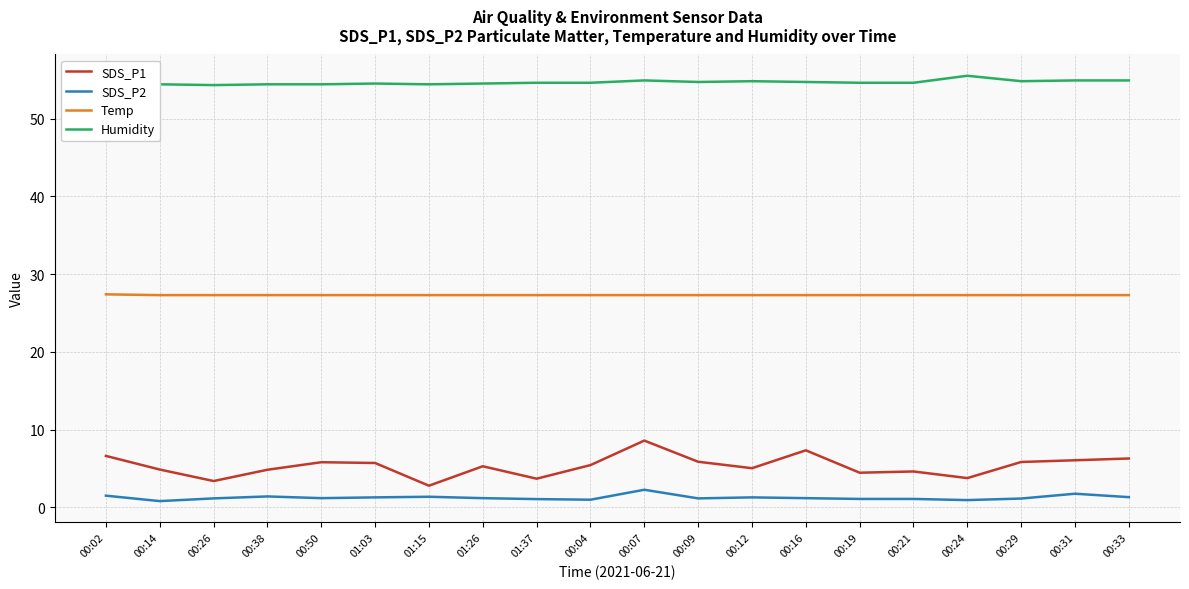

Rank the series by their maximum value, from highest to lowest.

Humidity, Temp, SDS_P1, SDS_P2